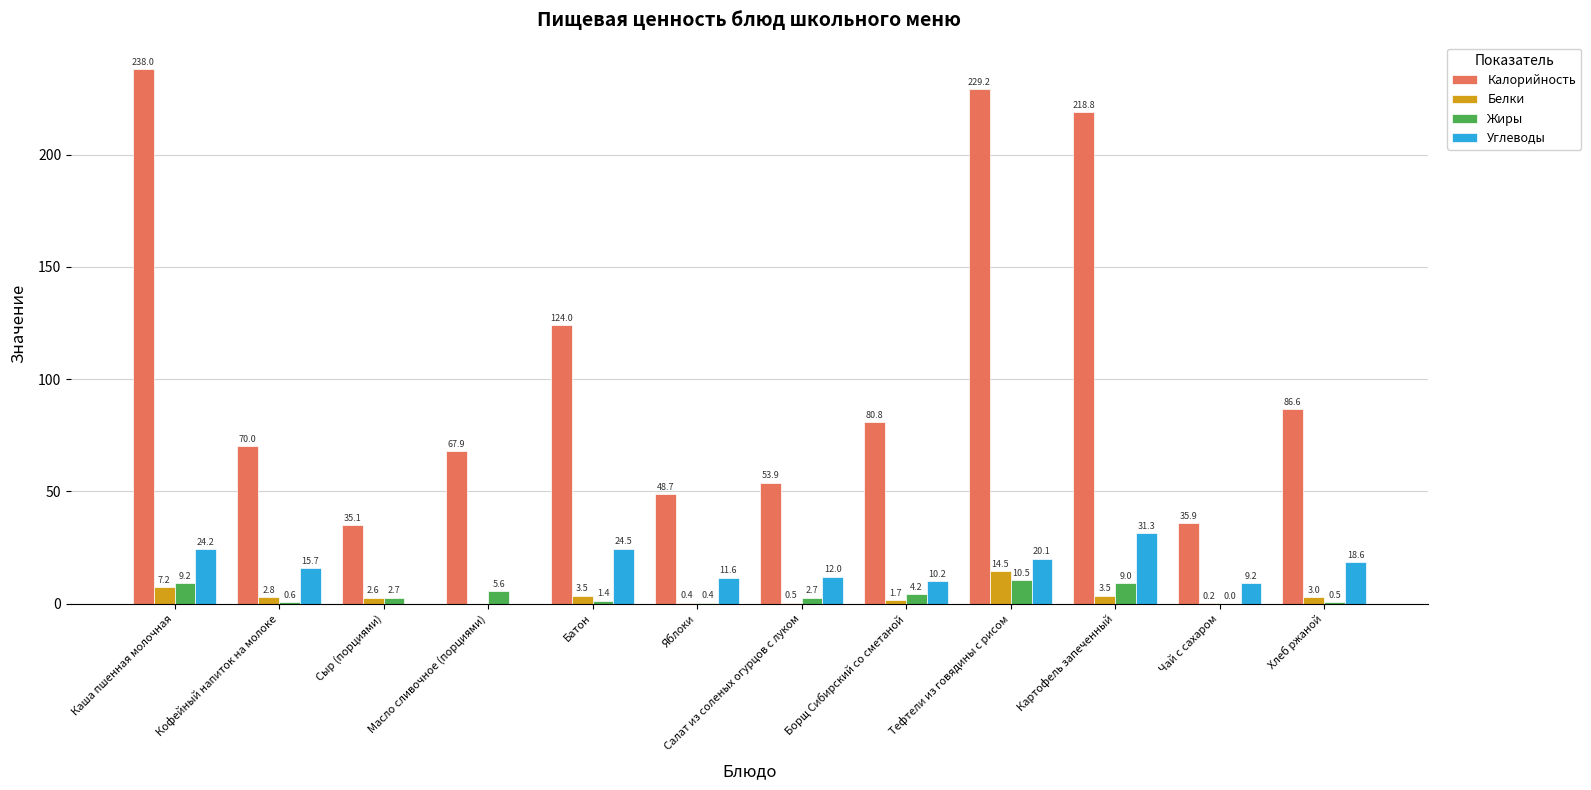

How many groups of bars are there?

12